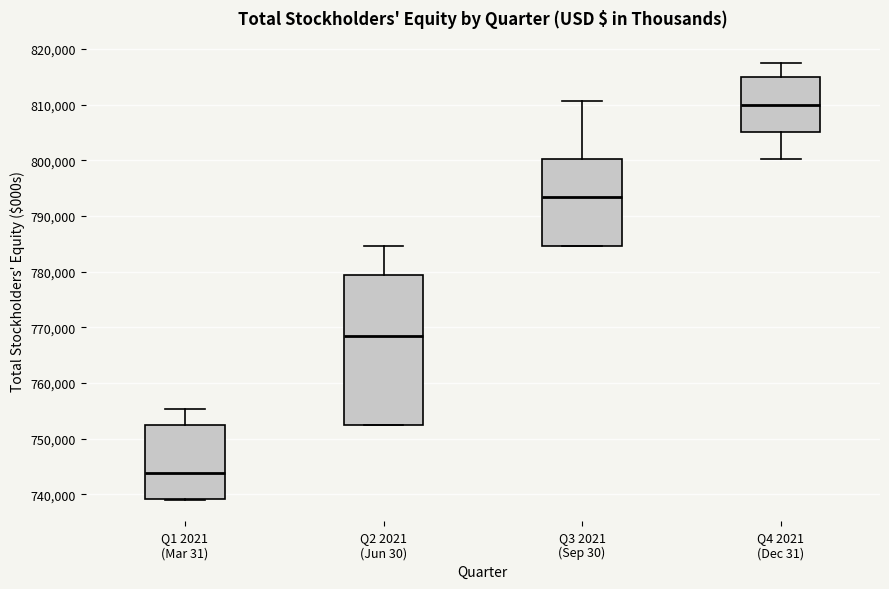

Reading left to right, read every box against the y-axis: the position of its median line, the range the box covers, and the ends of its whiskers. The values are not printed on the chart, so give them approximately, as read against the axis.

Q1 2021 (Mar 31): median 744000, box 739000 to 752000, whiskers 739000 to 755000
Q2 2021 (Jun 30): median 768000, box 753000 to 779000, whiskers 752000 to 785000
Q3 2021 (Sep 30): median 793000, box 785000 to 800000, whiskers 785000 to 811000
Q4 2021 (Dec 31): median 810000, box 805000 to 815000, whiskers 800000 to 818000